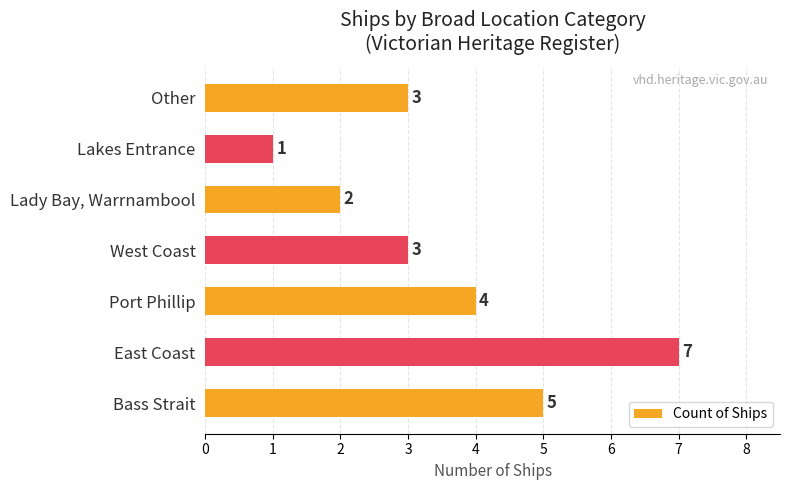

What is the difference between the maximum and minimum values?

6